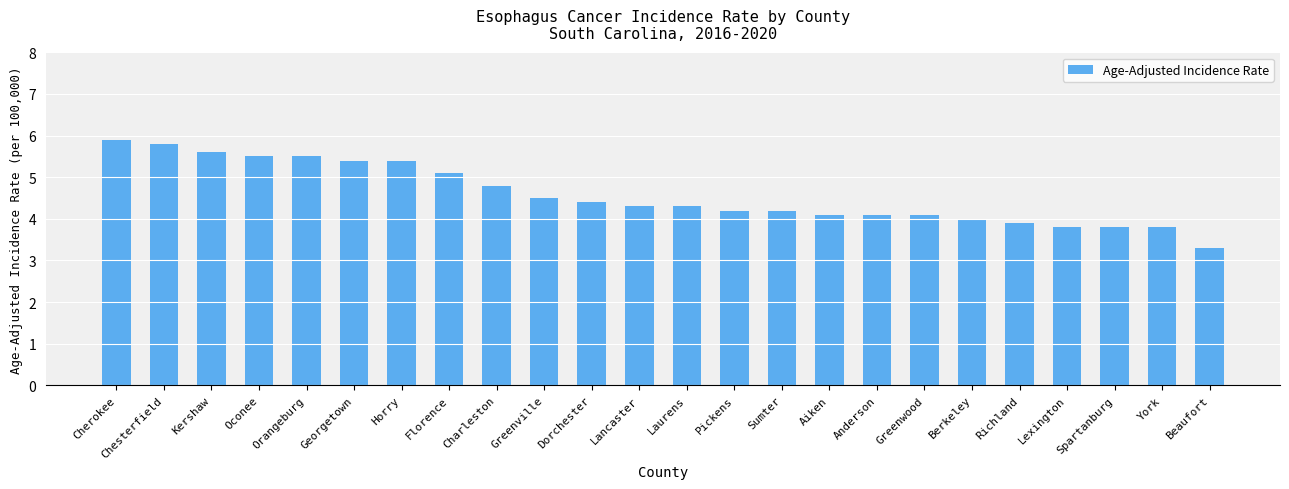

Which label corresponds to the largest value in the chart?

Cherokee